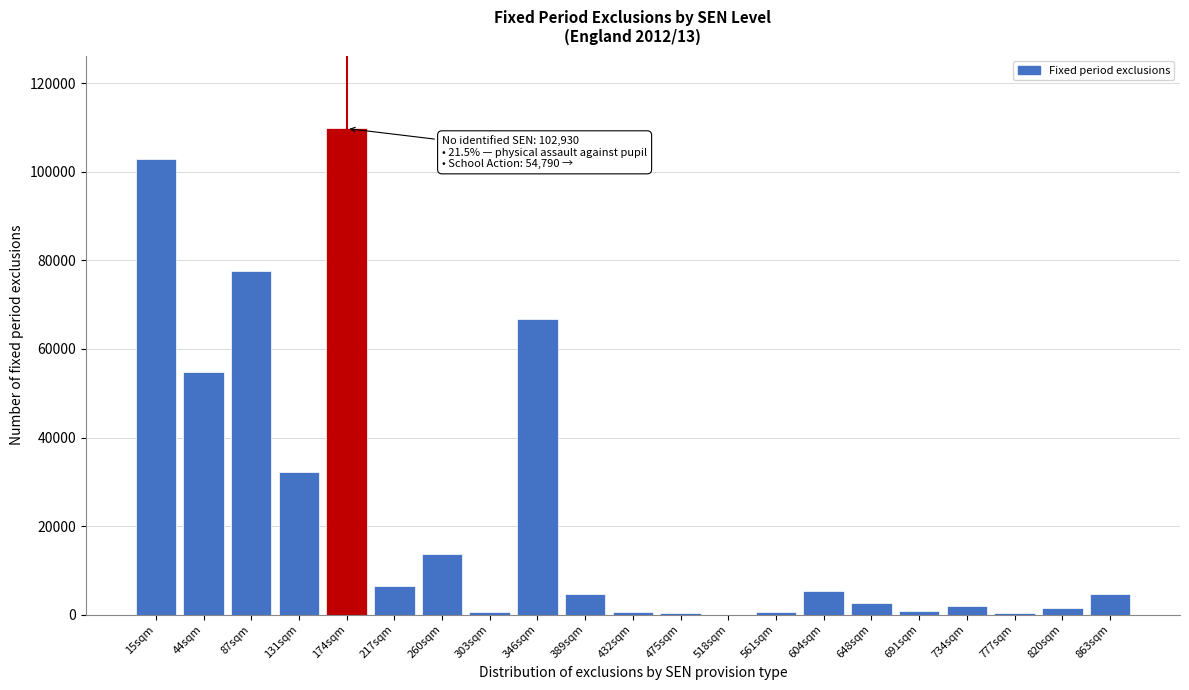

What is the change in value from 44sqm to 648sqm?

-52080